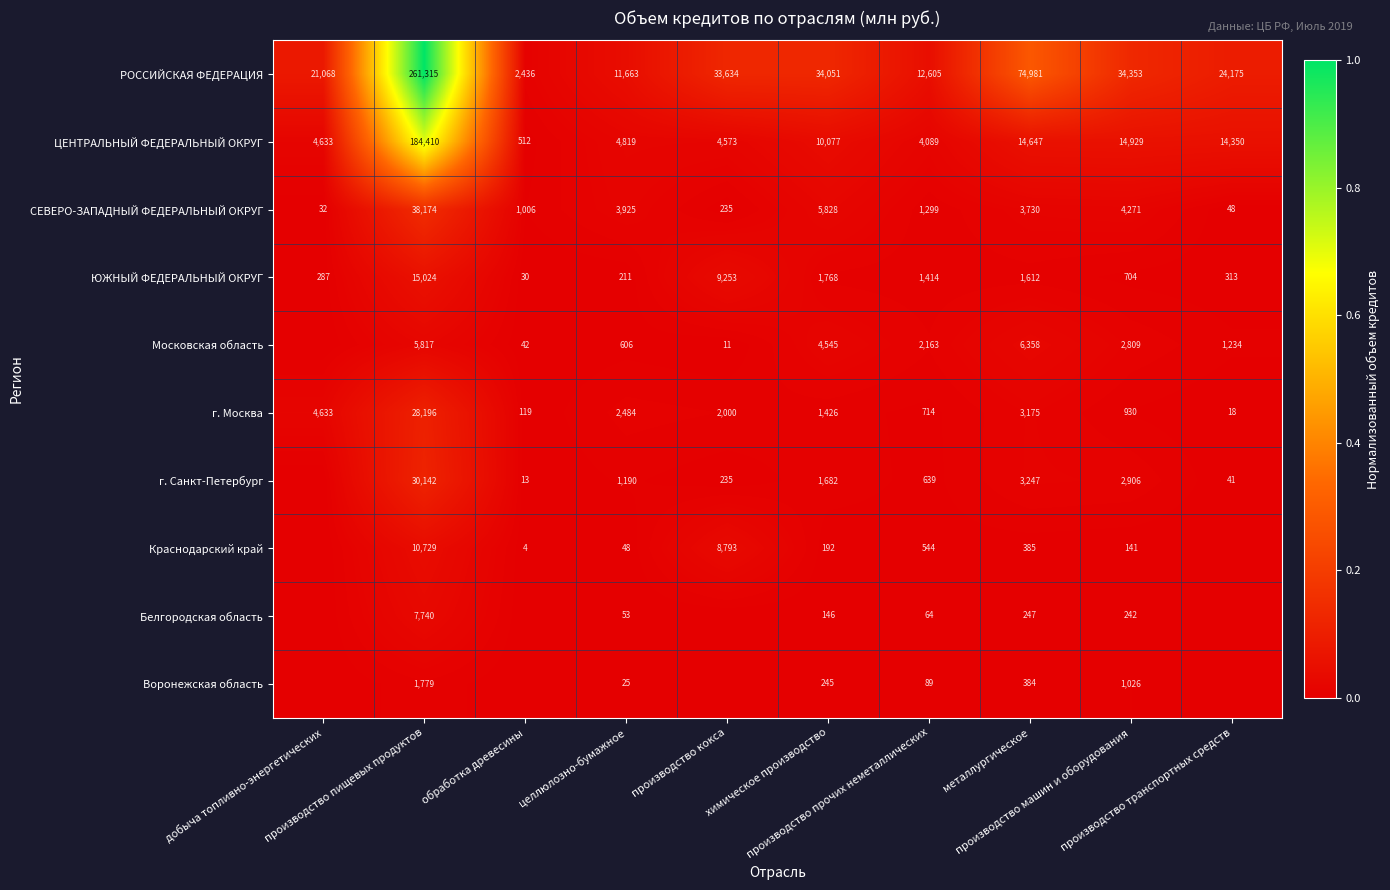

Which category has the lowest value in the г. Москва series?

производство транспортных средств